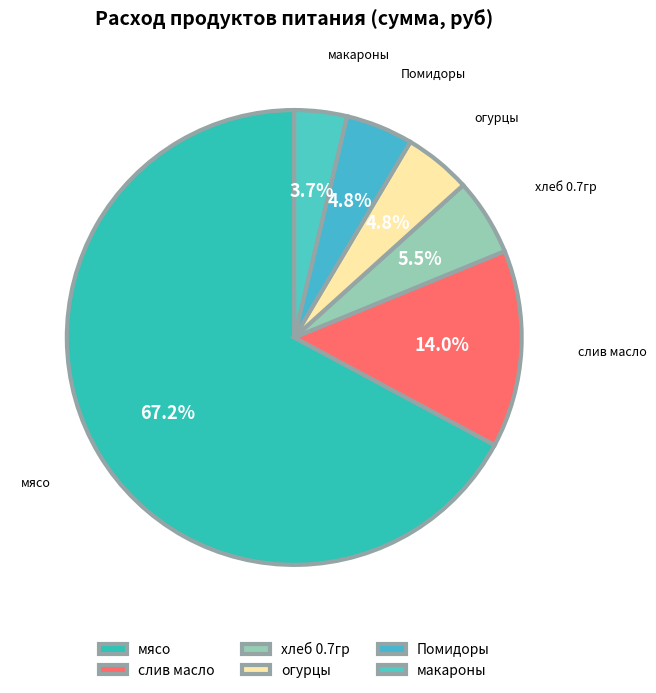

Which category accounts for the majority?

мясо